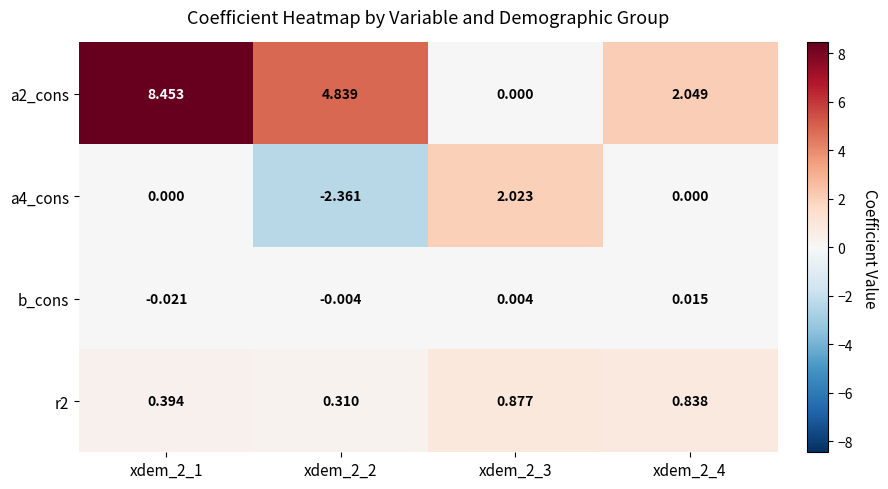

Which series has the widest spread of values?

a2_cons